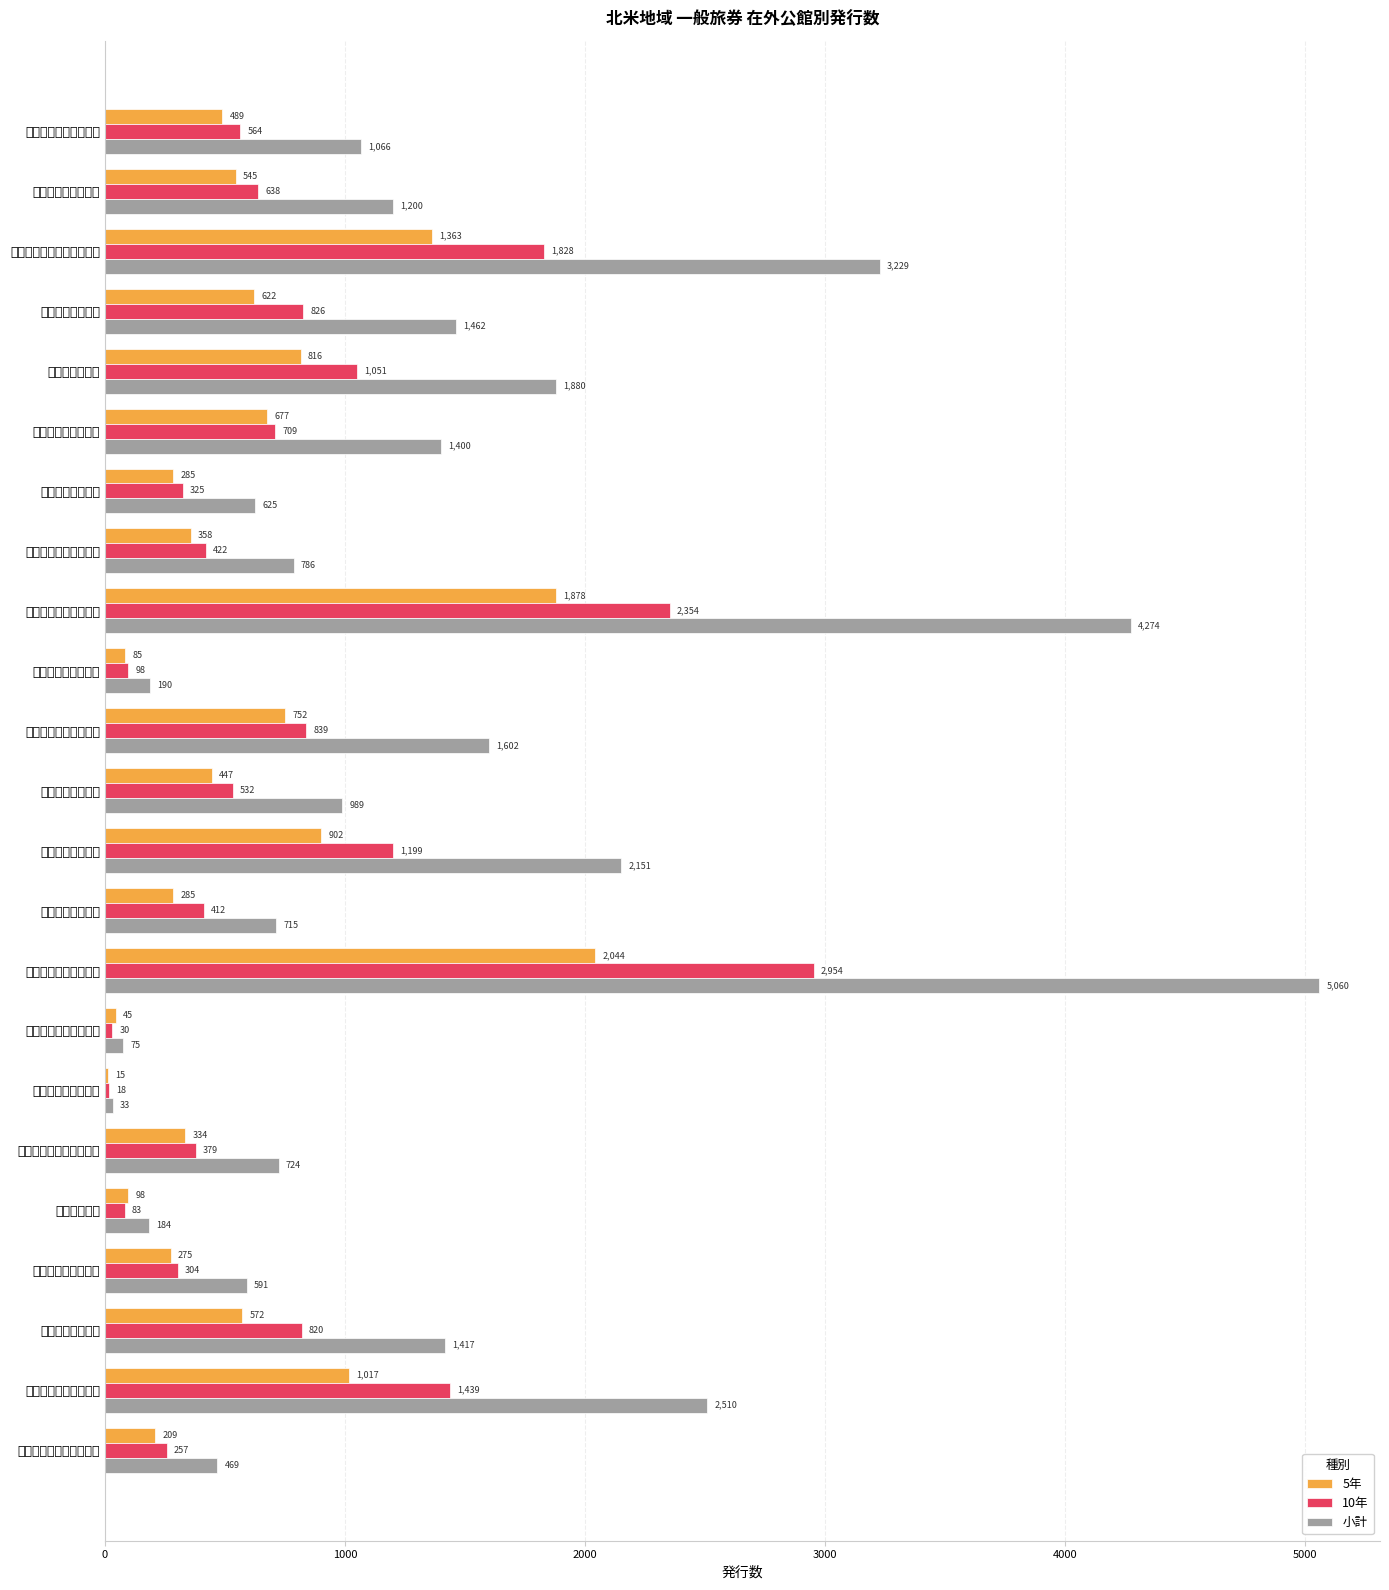

Does the chart contain stacked bars?

No